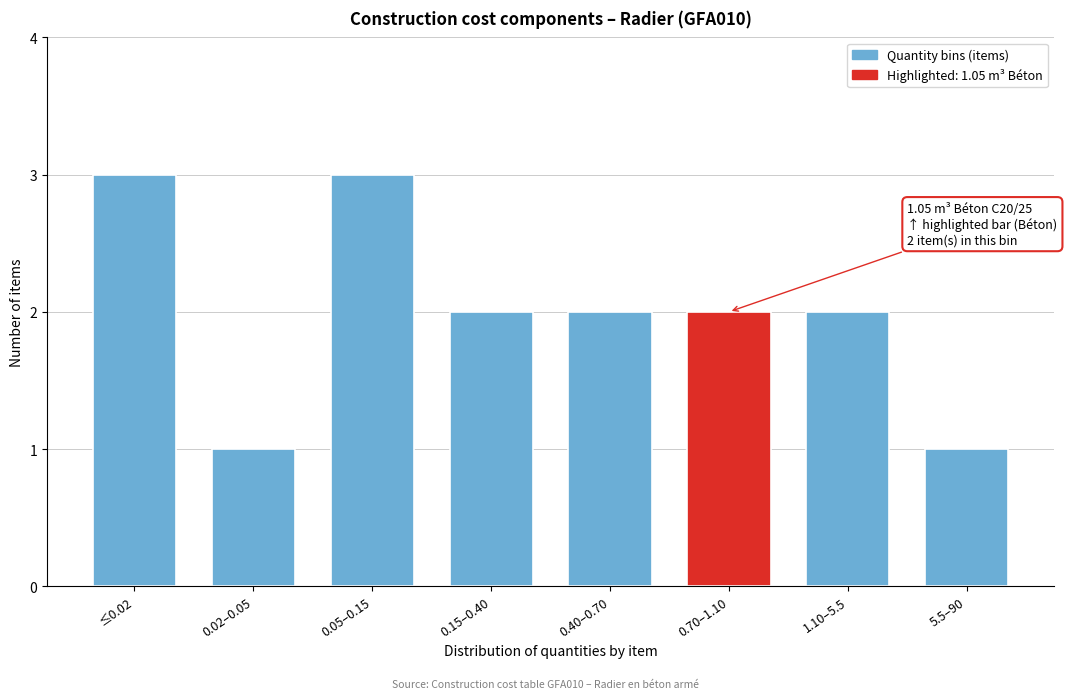

Reading left to right, what are all the values shown in this chart?

≤0.02=3	0.02–0.05=1	0.05–0.15=3	0.15–0.40=2	0.40–0.70=2	0.70–1.10=2	1.10–5.5=2	5.5–90=1